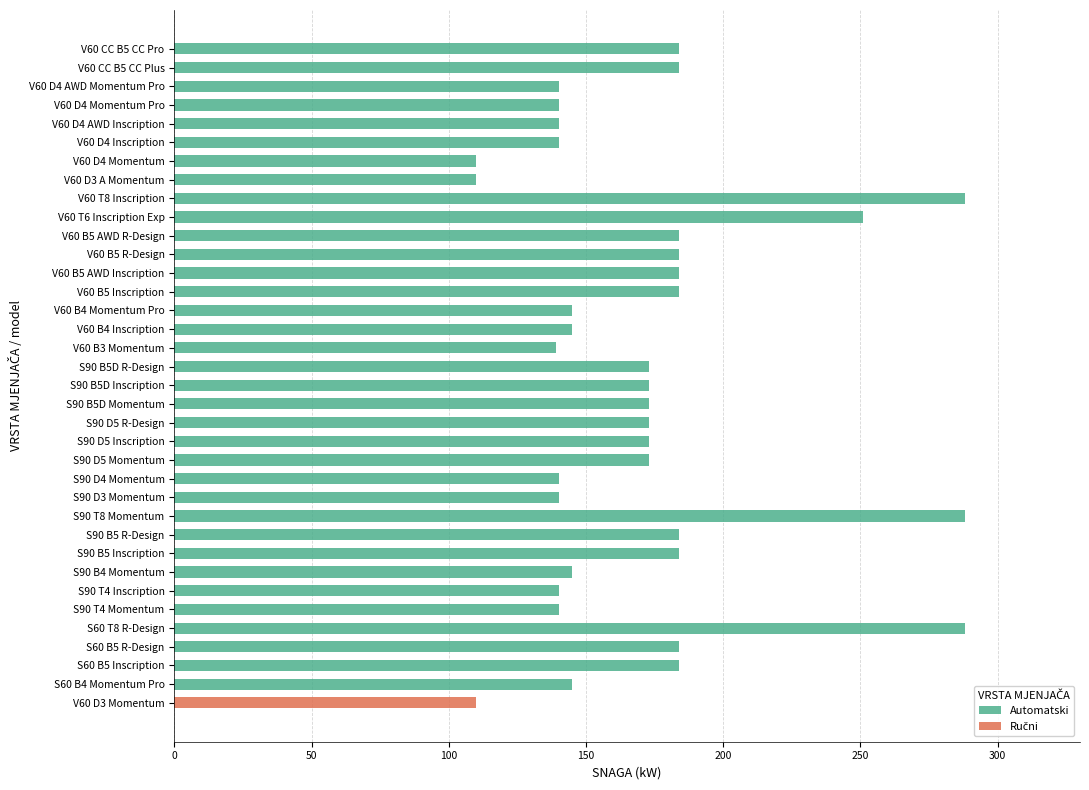

Does the chart contain stacked bars?

No